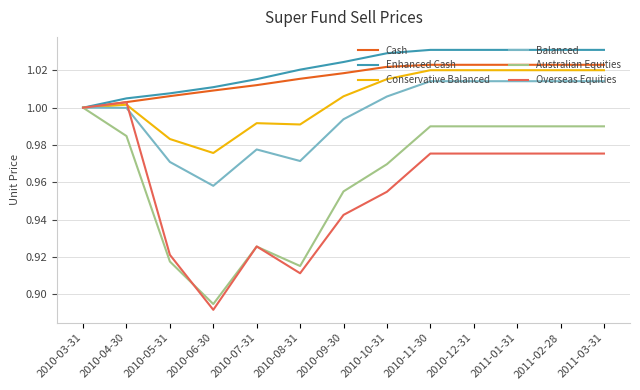

What is the difference between the second highest and second lowest values in the Overseas Equities series?

0.1